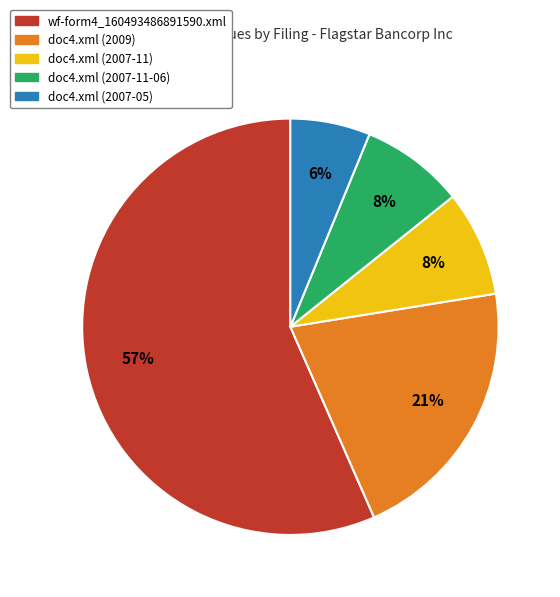

Which category has the smallest portion of the pie?

doc4.xml (2007-05)